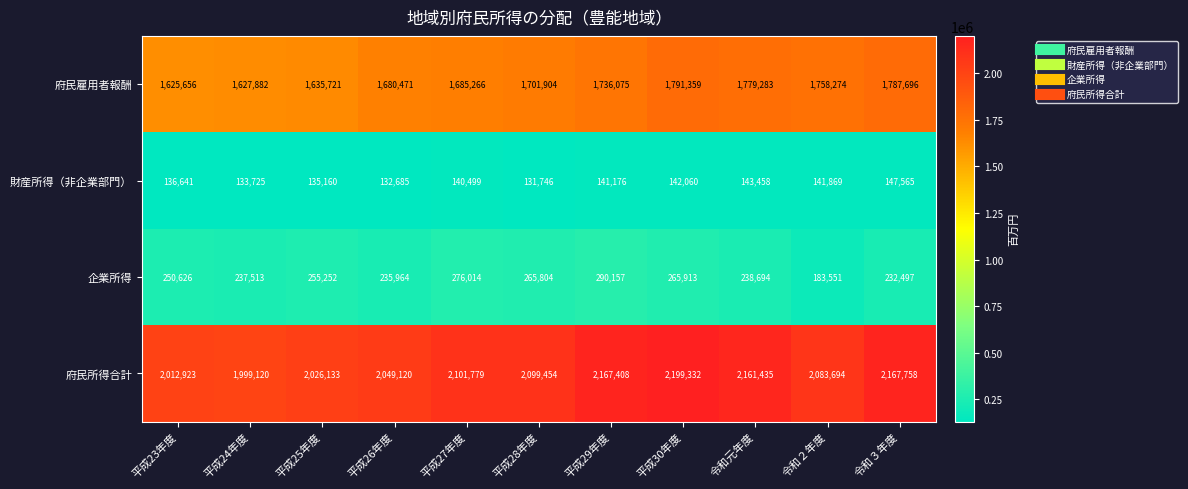

The value of 企業所得 at 平成23年度 is 250626. True or false?

True